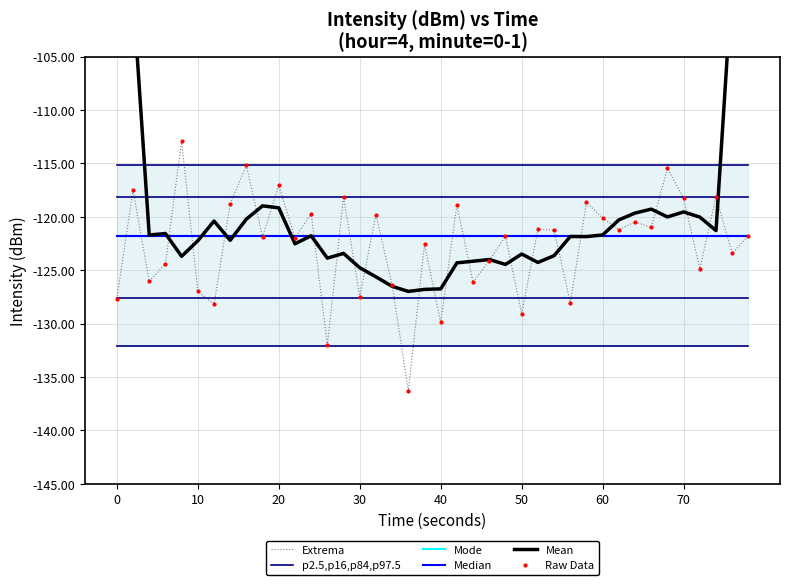

At how many categories does at least one series exceed -87?

2